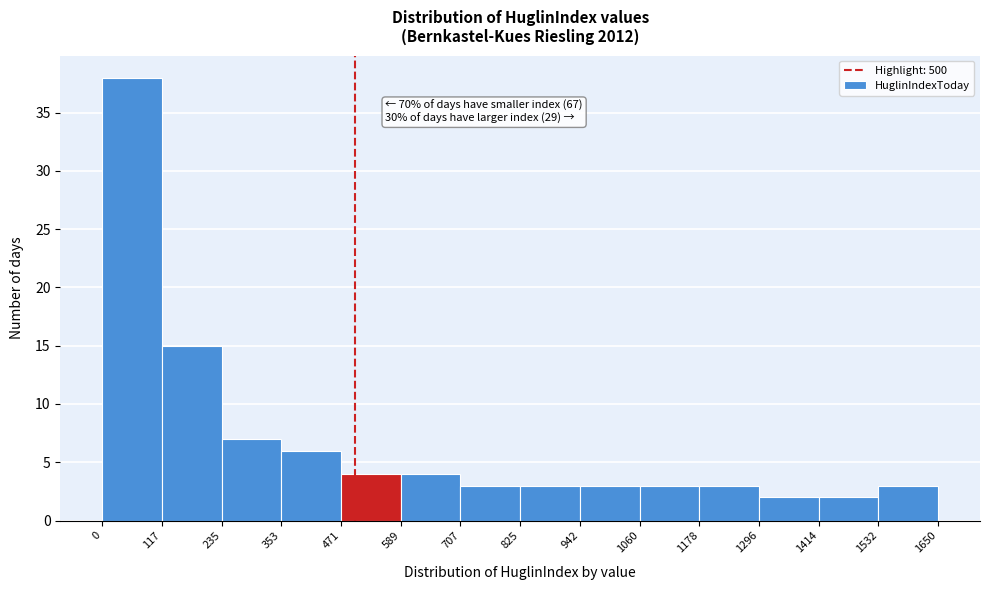

Which range on the x-axis has the tallest bar?

0 to 117